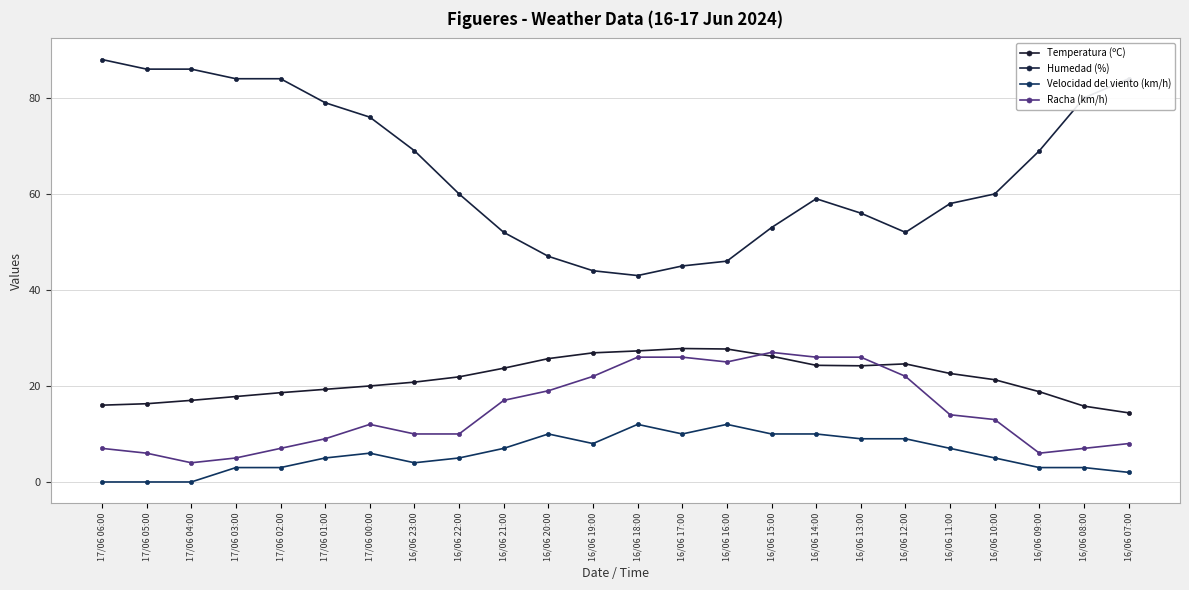

True or false: Racha (km/h) and Velocidad del viento (km/h) intersect in this chart.

False